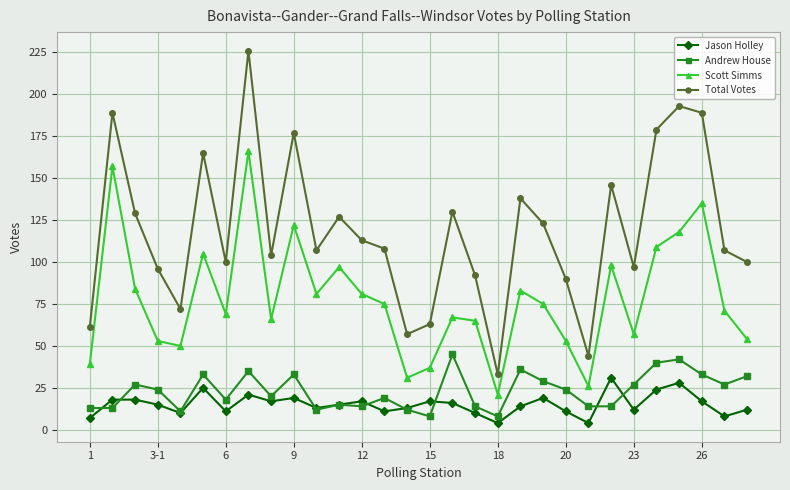

Rank the series by their maximum value, from lowest to highest.

Jason Holley, Andrew House, Scott Simms, Total Votes